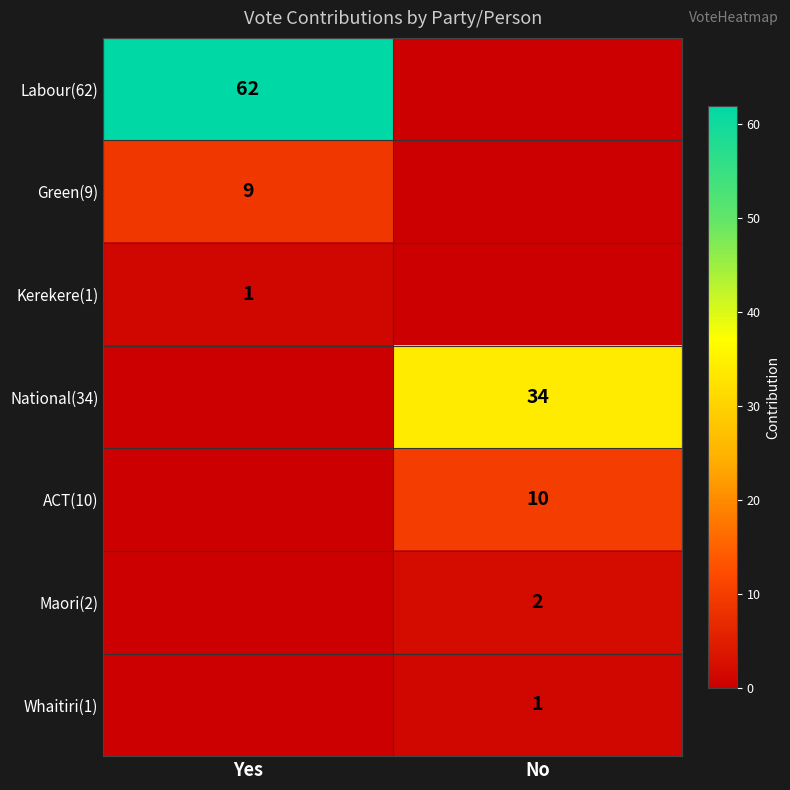

The Whaitiri(1) series shows 1 at No. True or false?

True